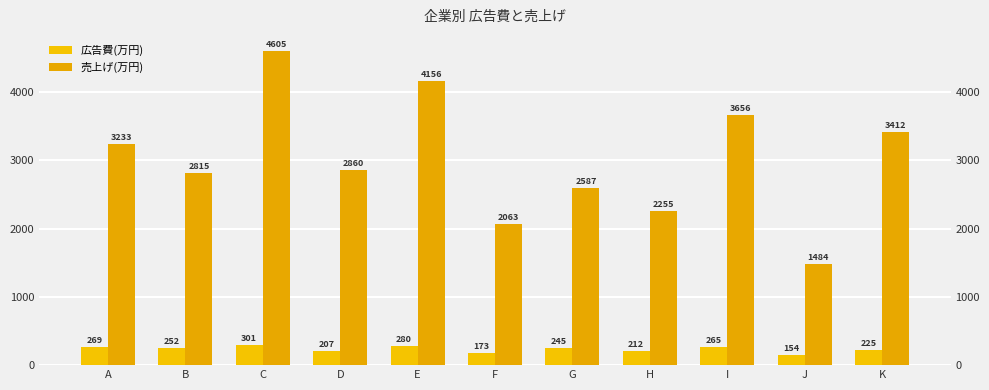

Reading left to right, what are all the values shown in this chart?

広告費(万円): 268.8	252.1	300.7	206.8	280.4	172.7	244.6	212.4	265.5	153.6	225.0
売上げ(万円): 3233.5	2814.7	4605.4	2859.7	4155.7	2062.6	2587.0	2254.8	3655.8	1483.5	3412.1